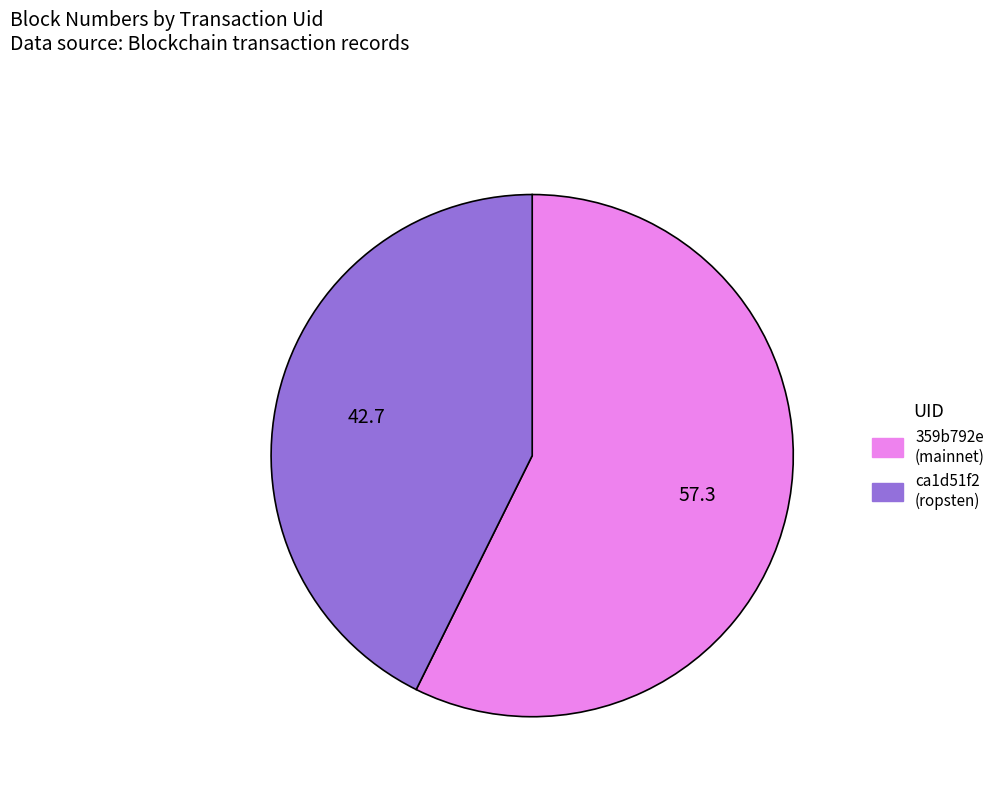

Combined, do 359b792e (mainnet) and ca1d51f2 (ropsten) account for over 50%?

Yes